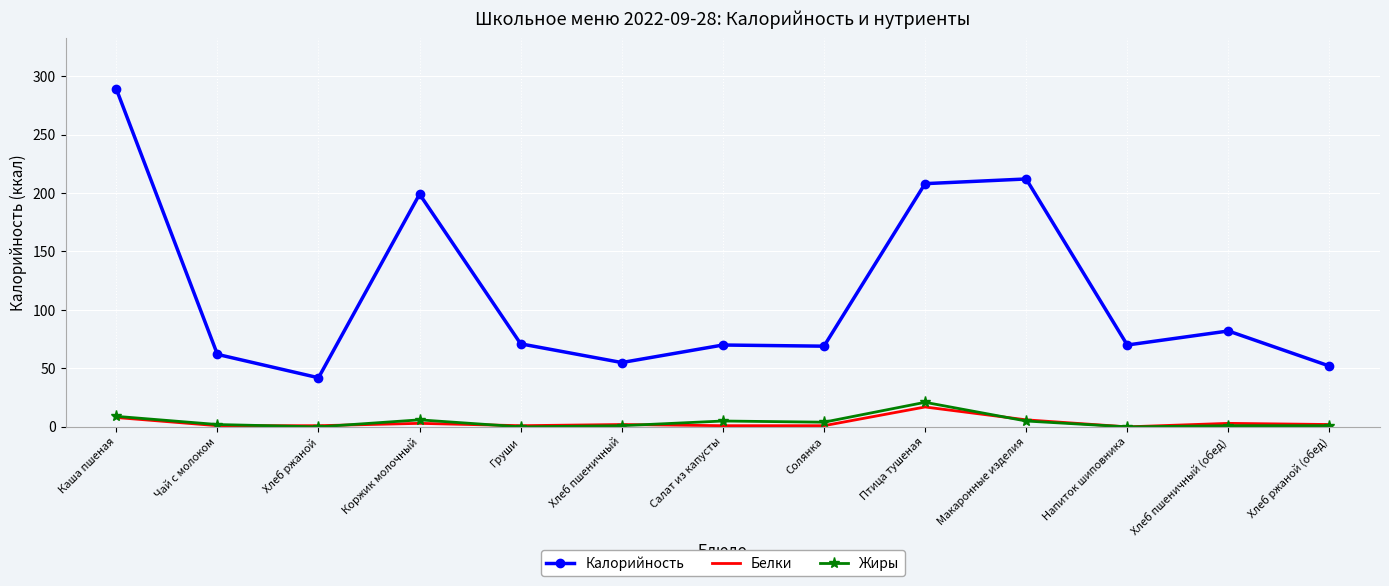

Between Груши and Птица тушеная, which series saw the biggest shift?

Калорийность